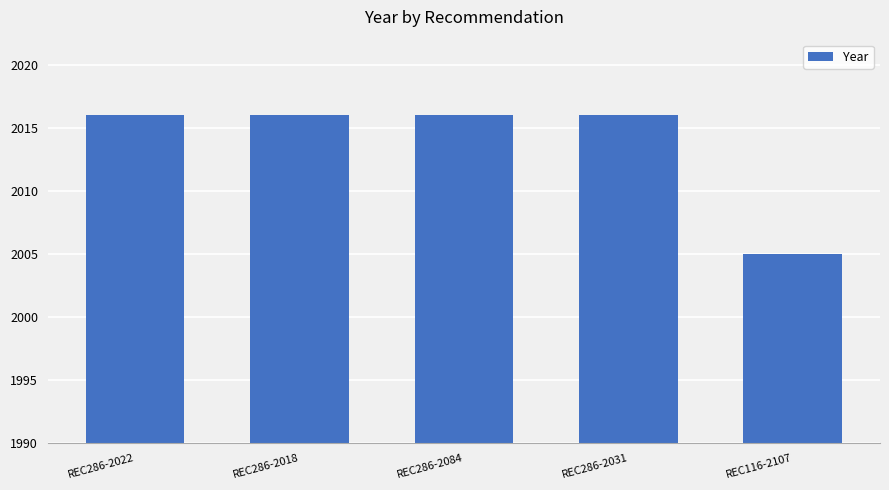

The chart shows a value of 1192 at REC286-2084. True or false?

False